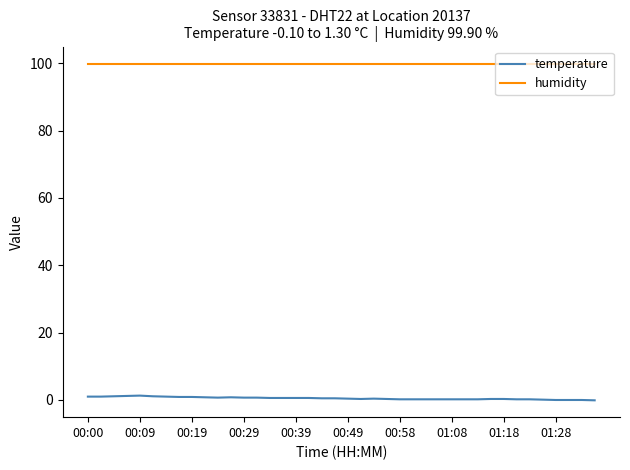

List the series in order of their peak value, highest first.

humidity, temperature